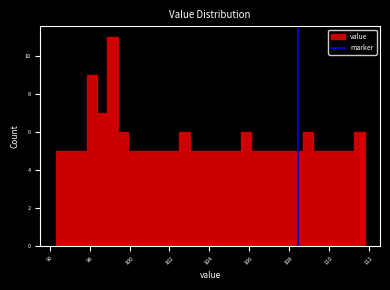

Read against the x-axis, roughly where is the centre of the tallest bar?

99.2